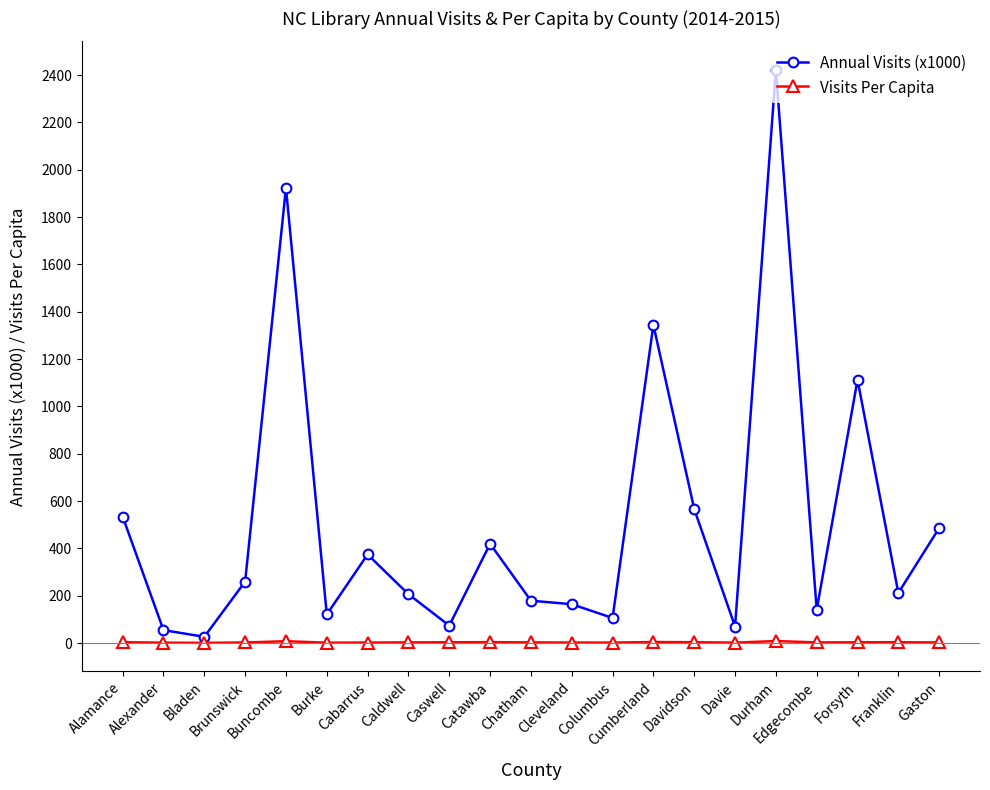

How many data points in Annual Visits (x1000) are above 211?

11